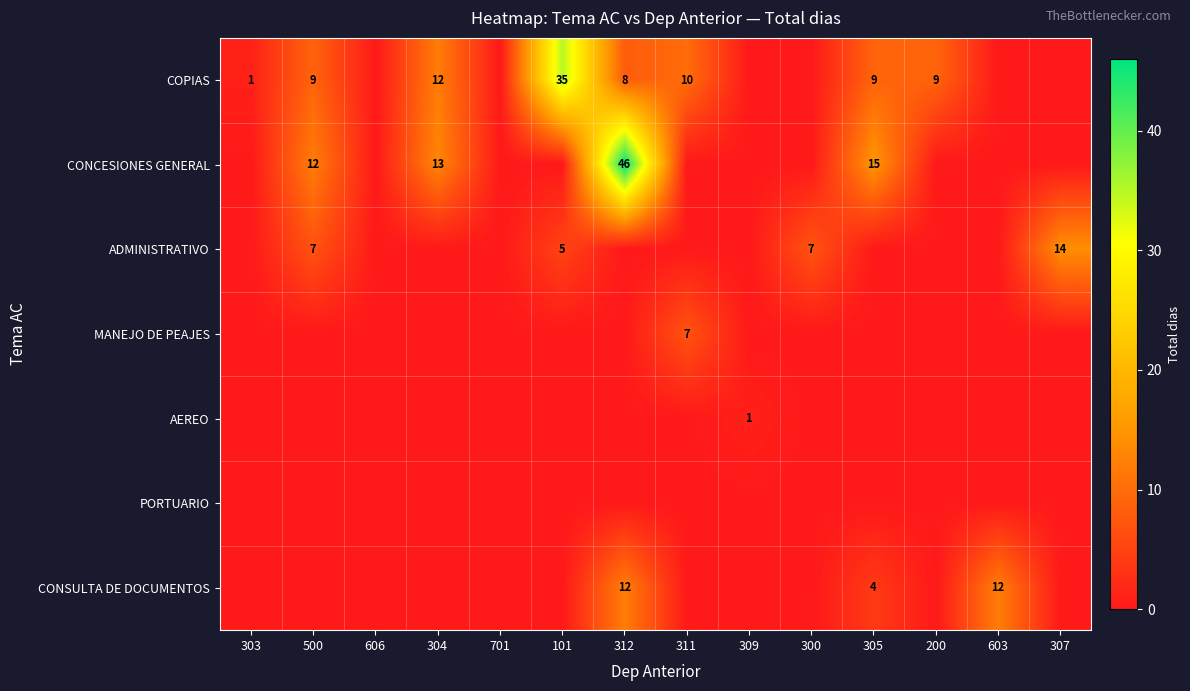

True or false: COPIAS has a value of 1 at 303.

True